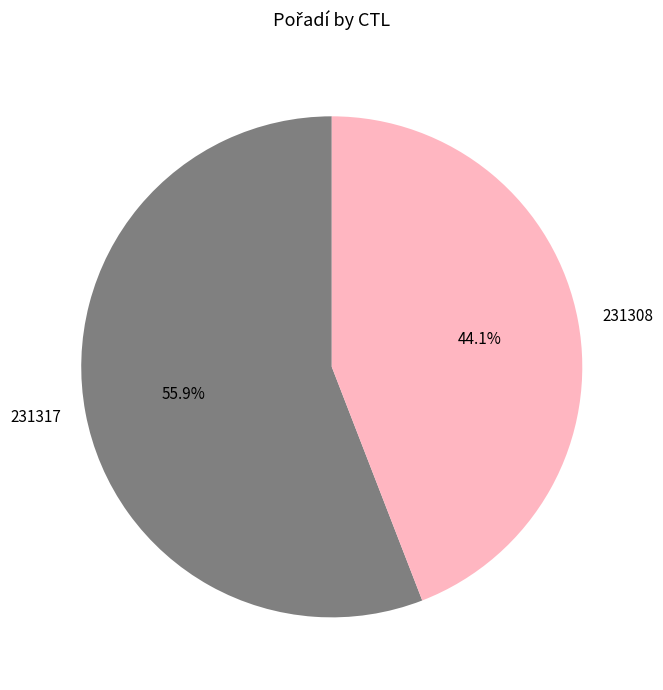

Which slice is the largest?

231317